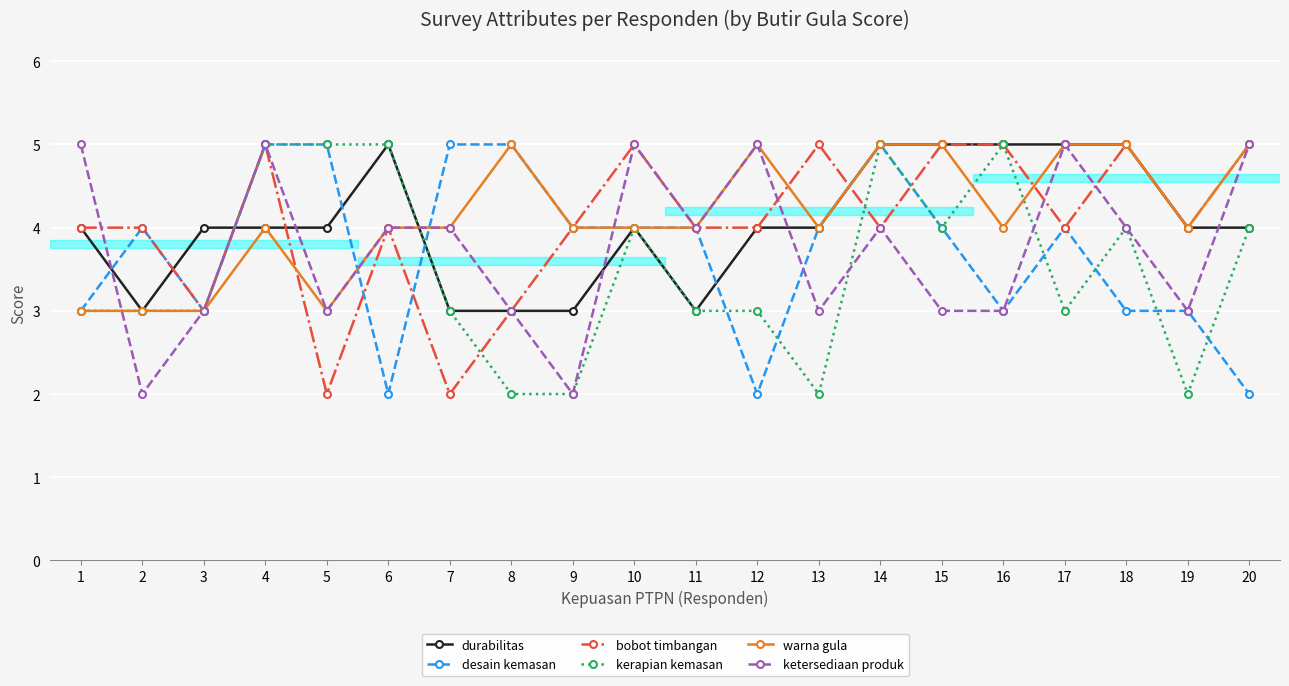

The value of ketersediaan produk at 2 is 0. True or false?

False